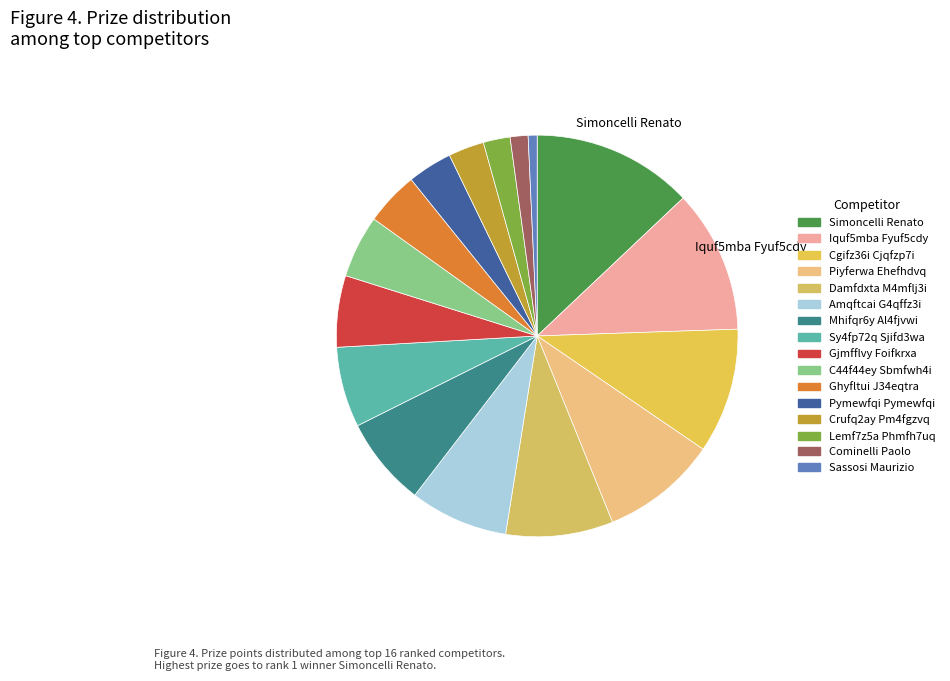

How much of the chart is everything except Sassosi Maurizio?

99.3%